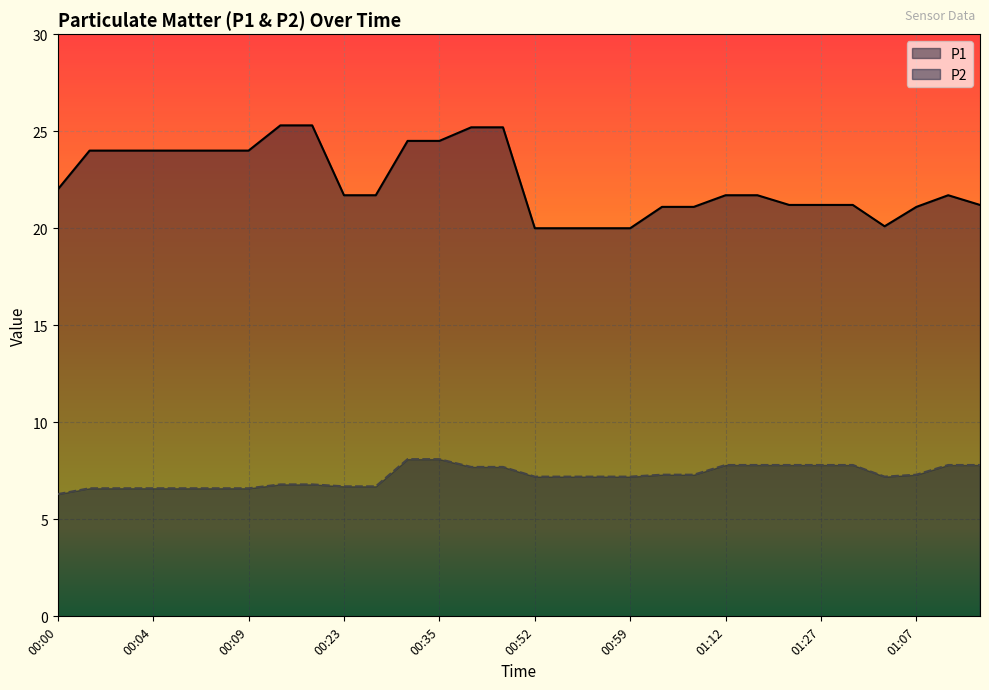

What is the minimum value for P2?

6.3